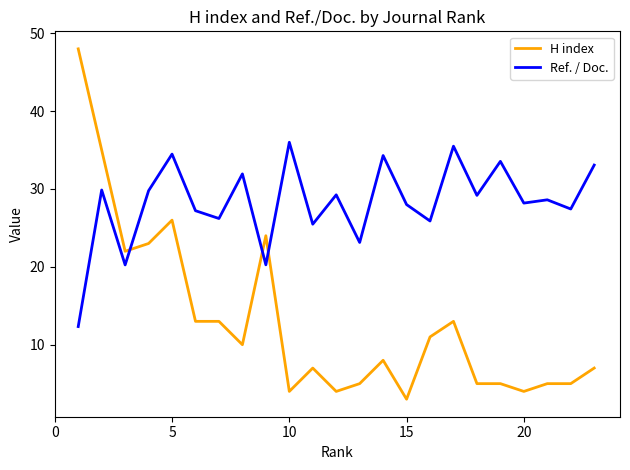

Count the number of categories in the chart.

23